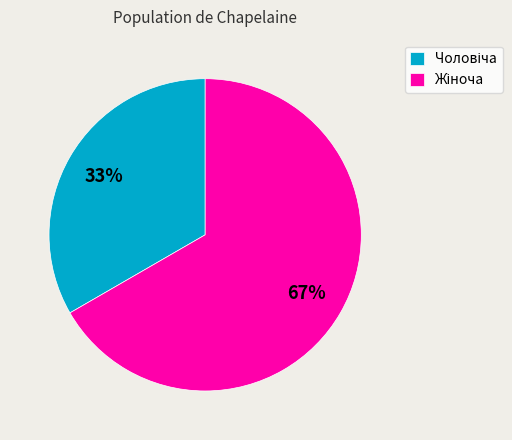

To the nearest percent, what is the average slice percentage?

50%